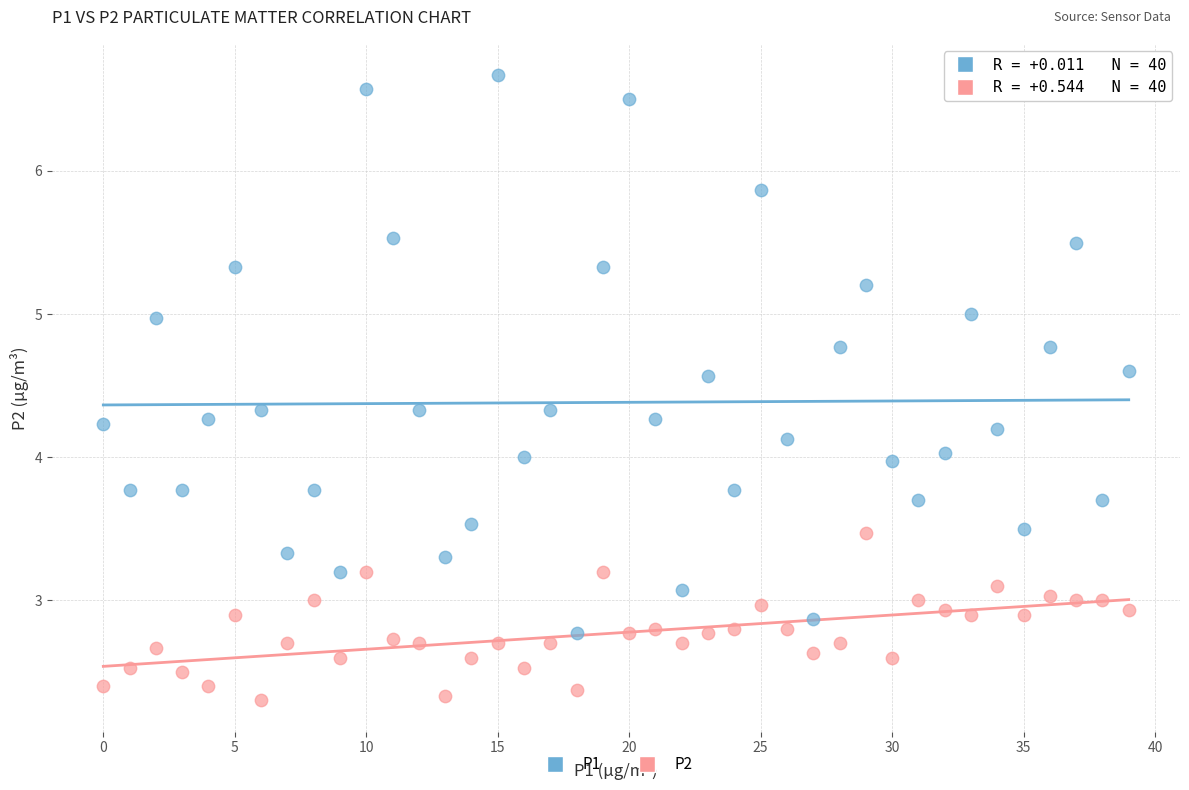

Which series contains the highest Y value?

P1